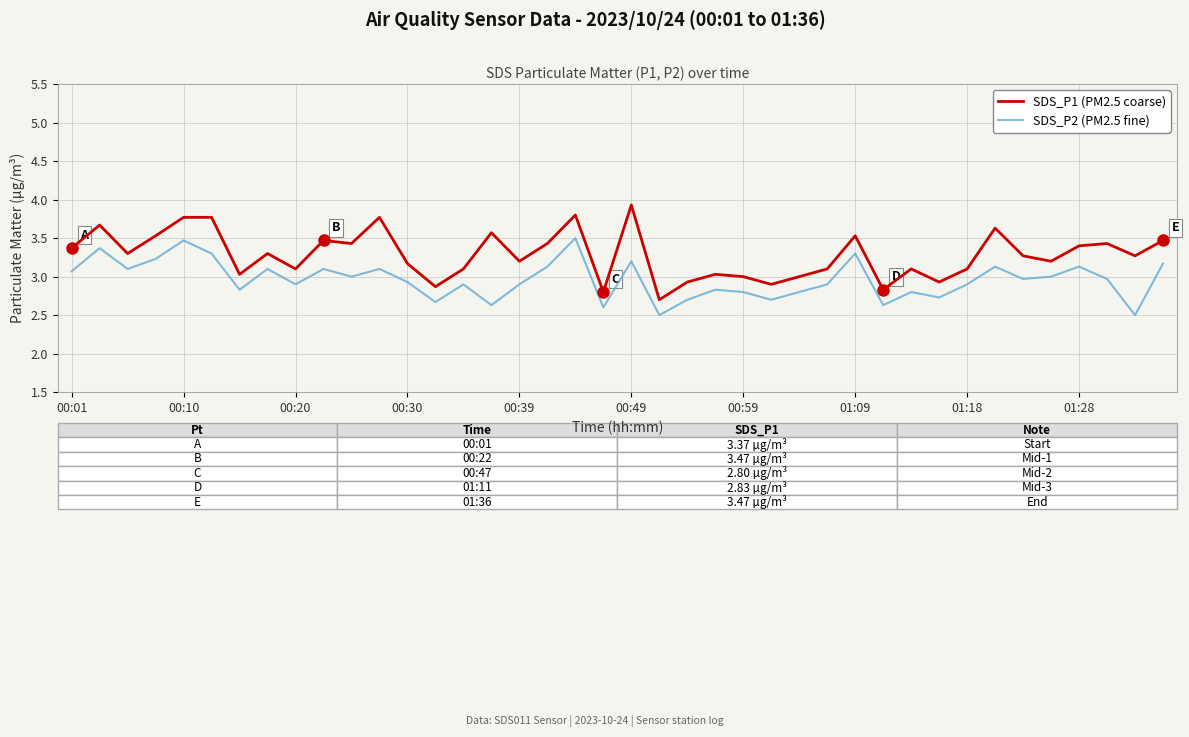

What is the minimum value for SDS_P2 (PM2.5 fine)?

2.5